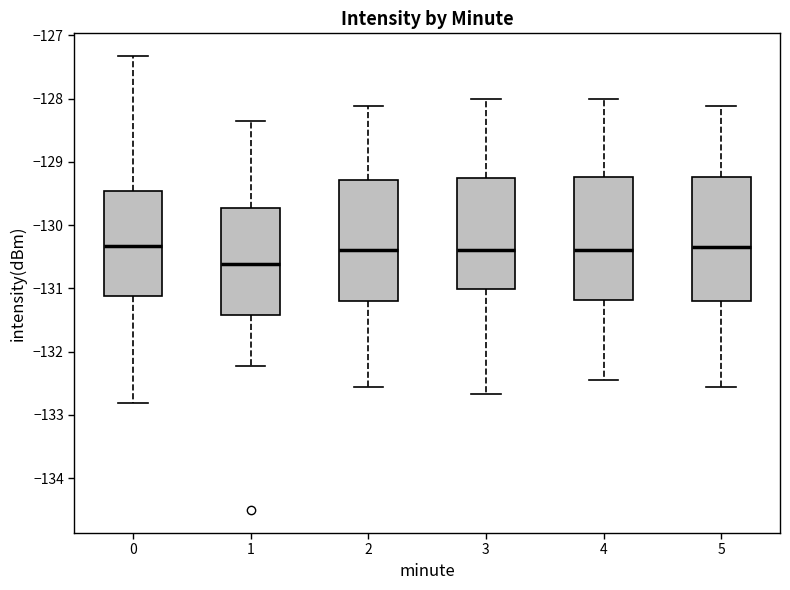

Reading left to right, read every box against the y-axis: the position of its median line, the range the box covers, and the ends of its whiskers. The values are not printed on the chart, so give them approximately, as read against the axis.

0: median -130.3, box -131.1 to -129.5, whiskers -132.8 to -127.3
1: median -130.6, box -131.4 to -129.7, whiskers -132.2 to -128.4
2: median -130.4, box -131.2 to -129.3, whiskers -132.6 to -128.1
3: median -130.4, box -131.0 to -129.3, whiskers -132.7 to -128.0
4: median -130.4, box -131.2 to -129.2, whiskers -132.5 to -128.0
5: median -130.3, box -131.2 to -129.2, whiskers -132.6 to -128.1